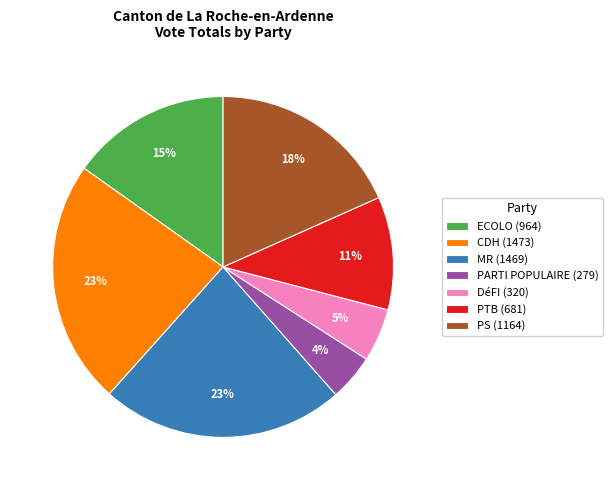

Approximately how many times larger is the value at PARTI POPULAIRE compared to ECOLO?

0.3